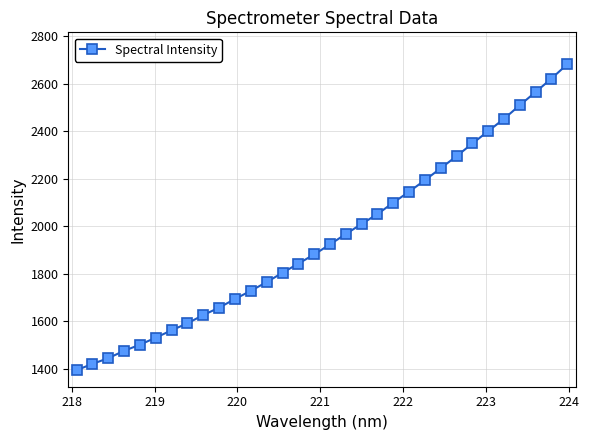

What is the maximum value shown in the chart?

2681.5